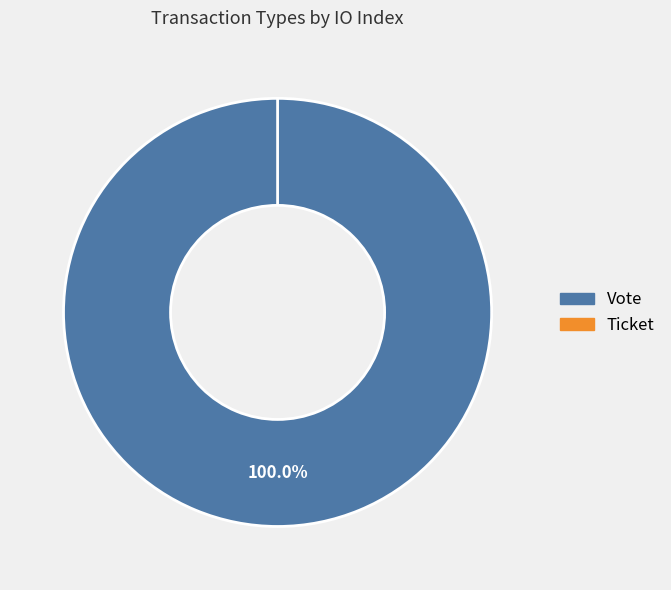

To the nearest percent, what is the difference between the largest and smallest slice percentages?

100%